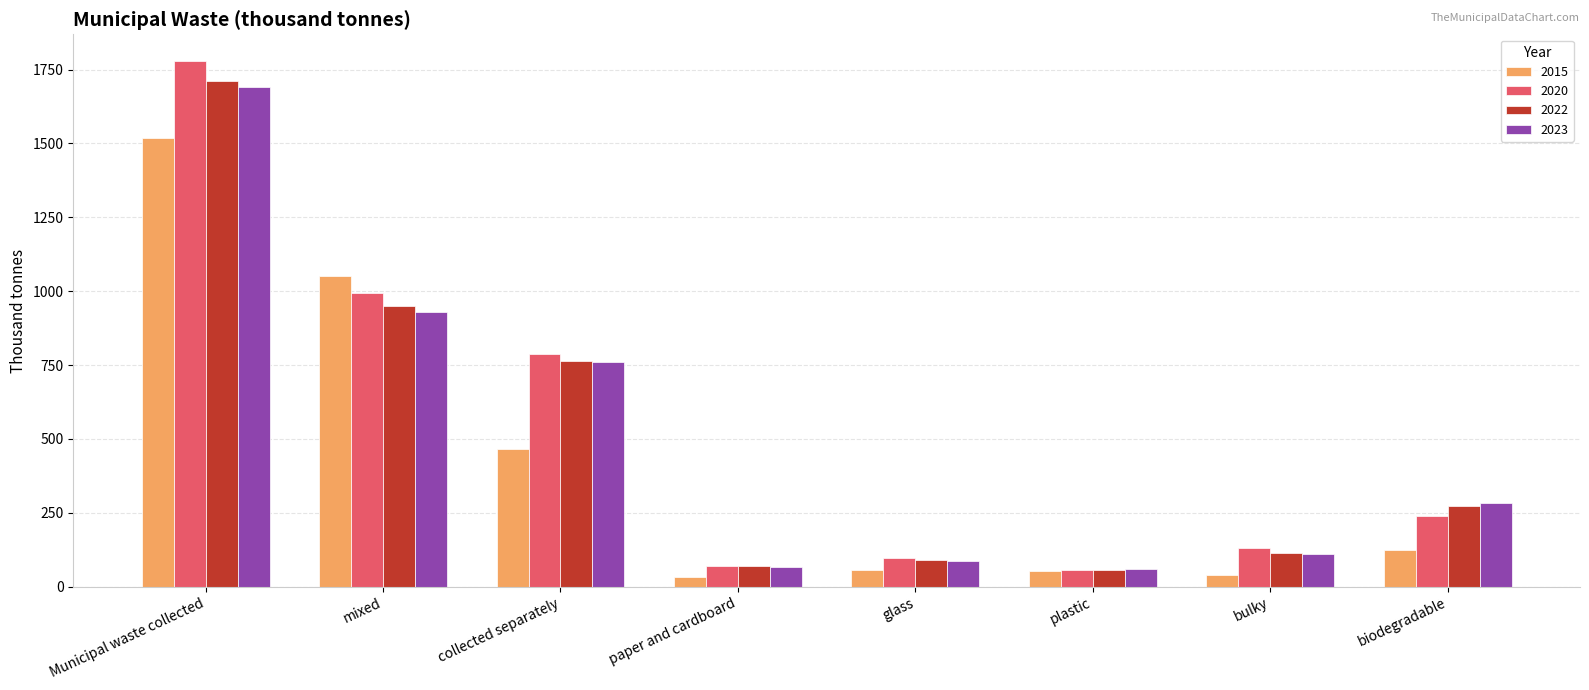

What position from the left is mixed?

2